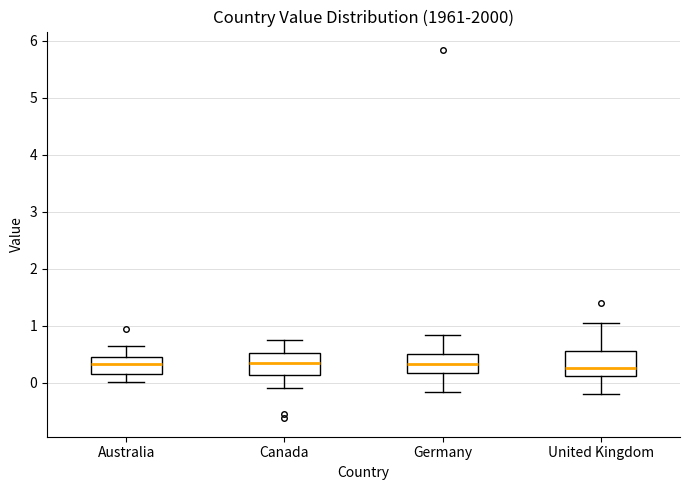

Reading left to right, transcribe this box plot: for each box, give where its median line is, the range the box spans, and where its two whiskers end, as read against the y-axis. The values are not printed on the chart, so give them approximately, as read against the axis.

Australia: median 0.3, box 0.2 to 0.4, whiskers 0.0 to 0.6
Canada: median 0.3, box 0.1 to 0.5, whiskers -0.1 to 0.7
Germany: median 0.3, box 0.2 to 0.5, whiskers -0.2 to 0.8
United Kingdom: median 0.3, box 0.1 to 0.5, whiskers -0.2 to 1.0